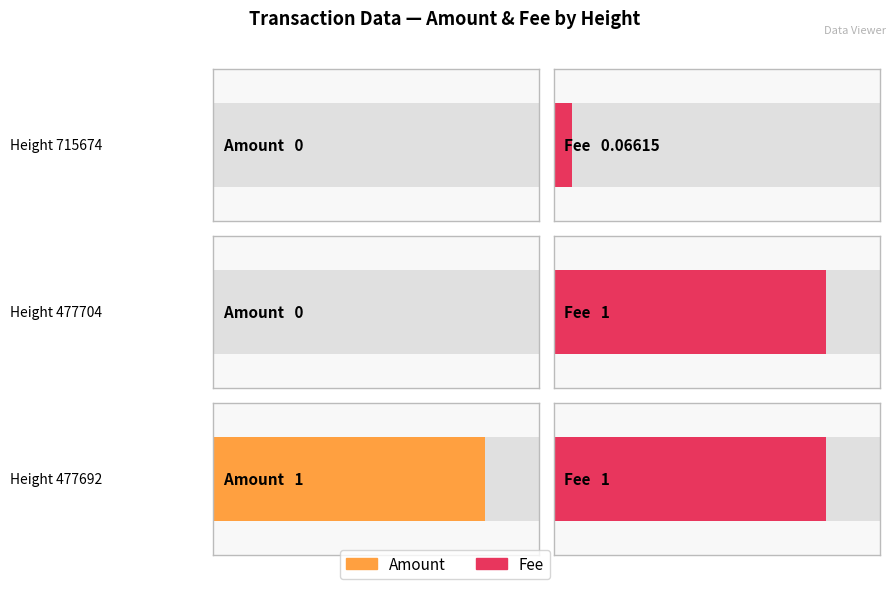

Rank the series at 477704 from highest to lowest value.

Fee, Amount